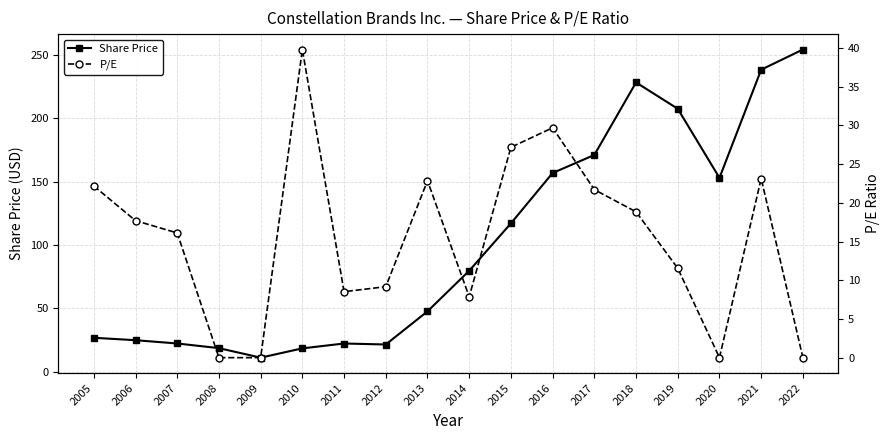

The value of Share Price at 2010 is 18.6. True or false?

True